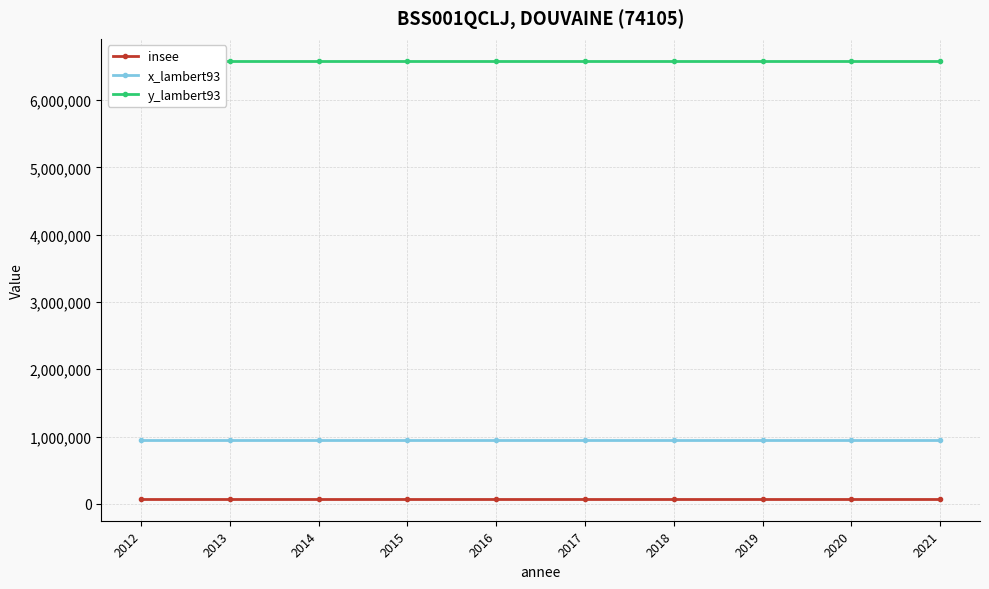

Which series changed the most between 2014 and 2019?

insee